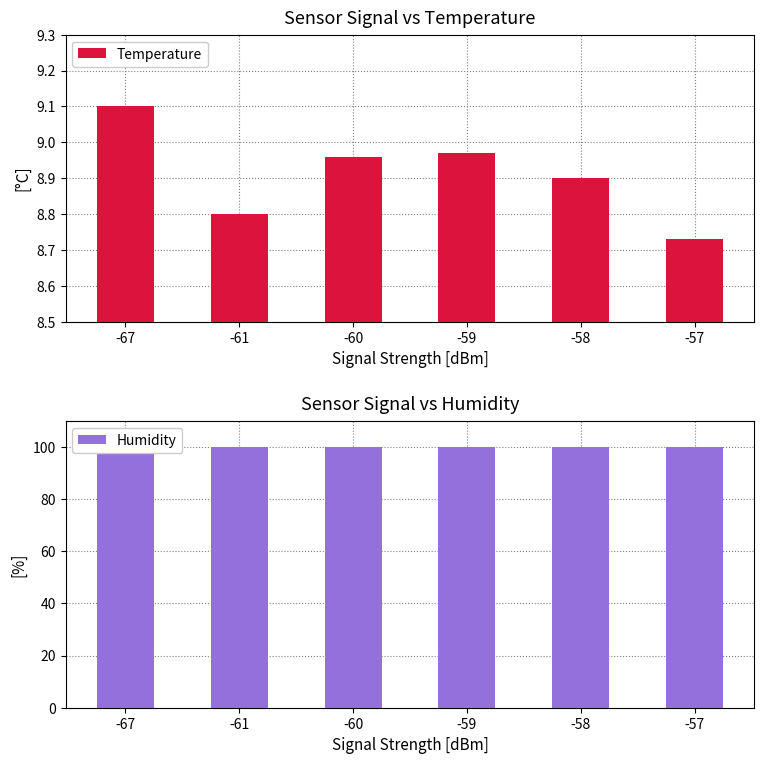

True or false: Temperature has a value of 13.9 at -61.

False